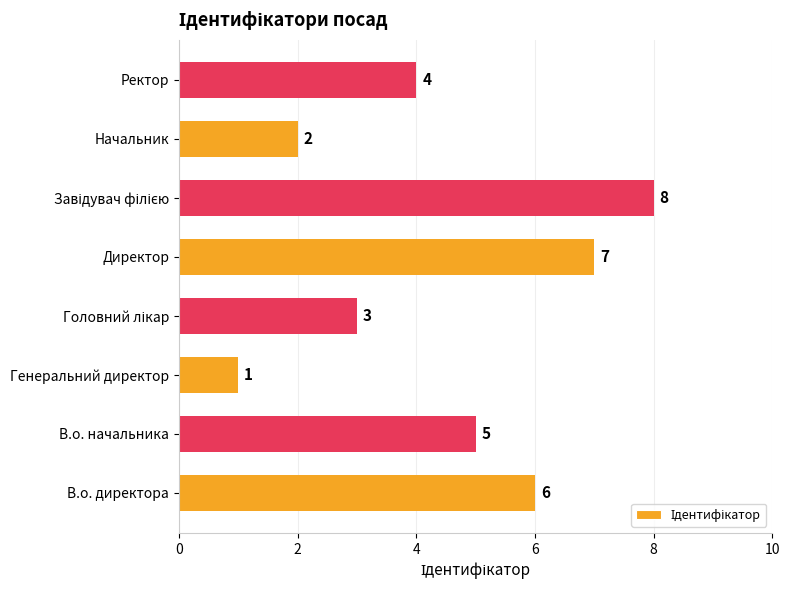

Reading bottom to top, transcribe all the data shown in this chart.

6	5	1	3	7	8	2	4